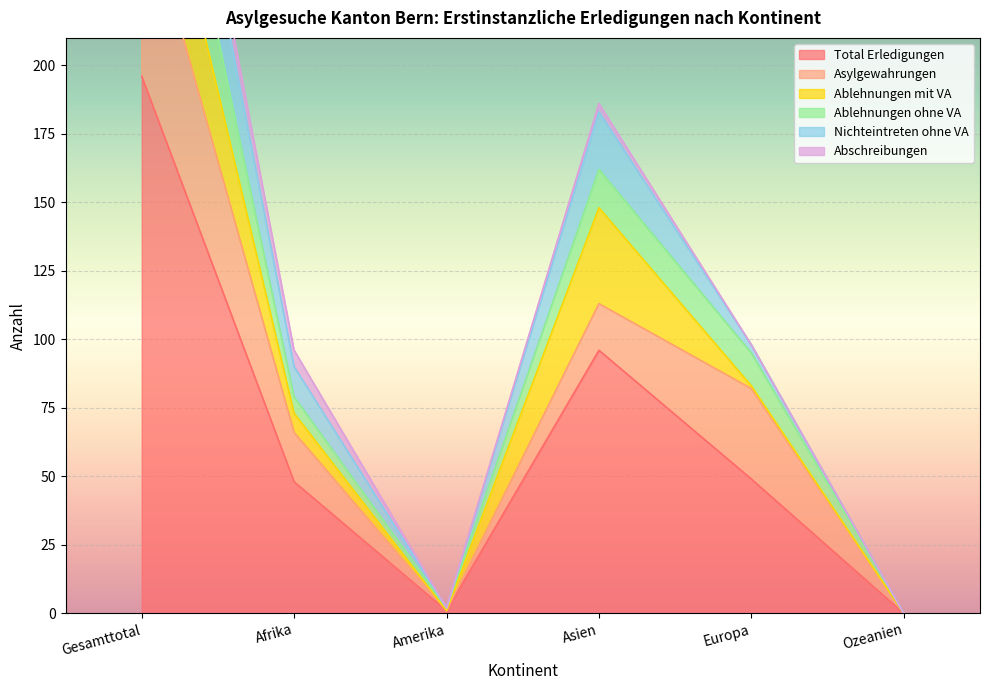

What are all the series names shown in the legend?

Total Erledigungen, Asylgewahrungen, Ablehnungen mit VA, Ablehnungen ohne VA, Nichteintreten ohne VA, Abschreibungen